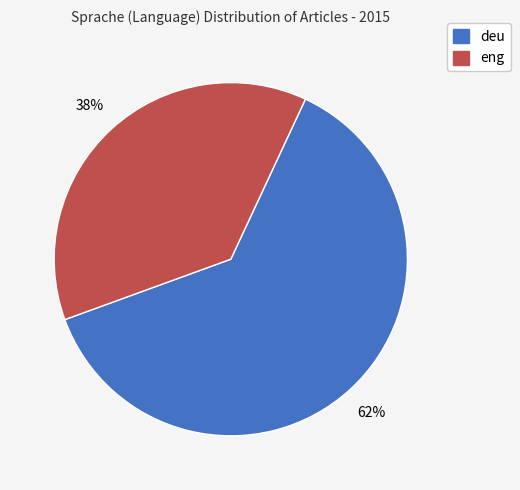

Rank the categories by value from lowest to highest.

eng, deu